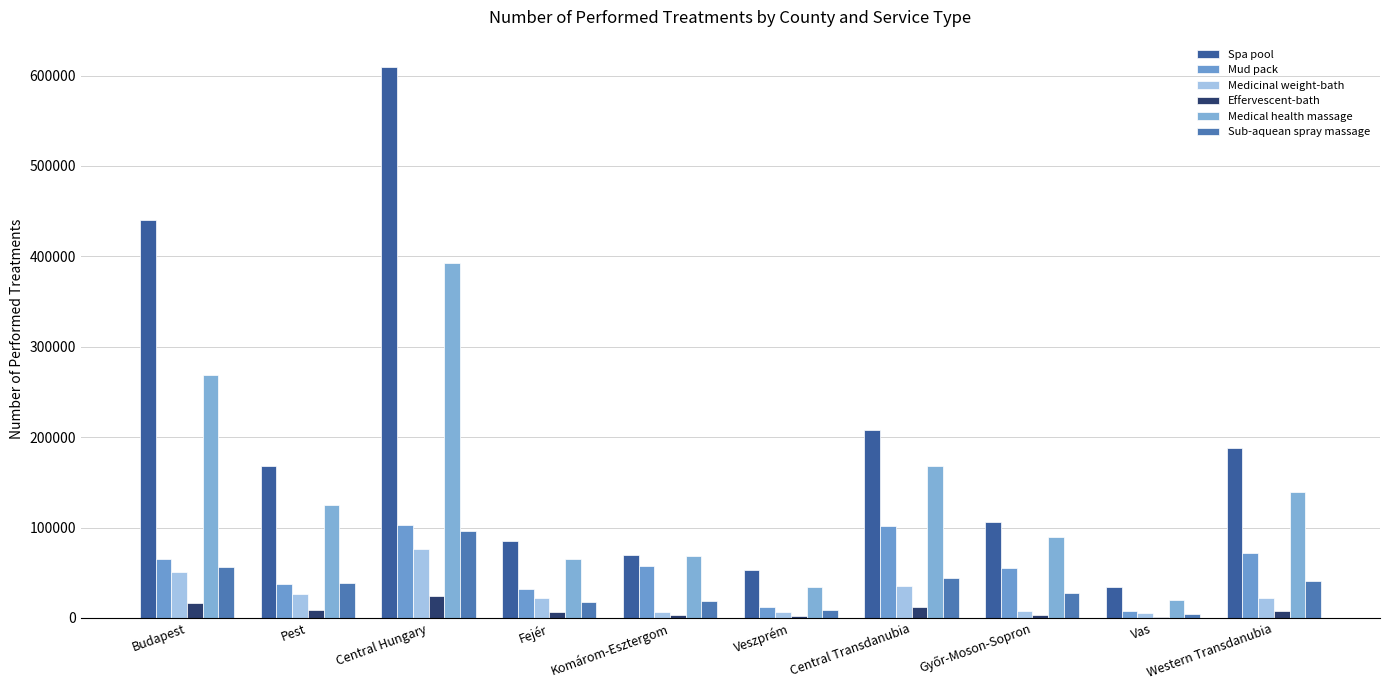

Are the bars grouped side by side (vs. stacked)?

Yes